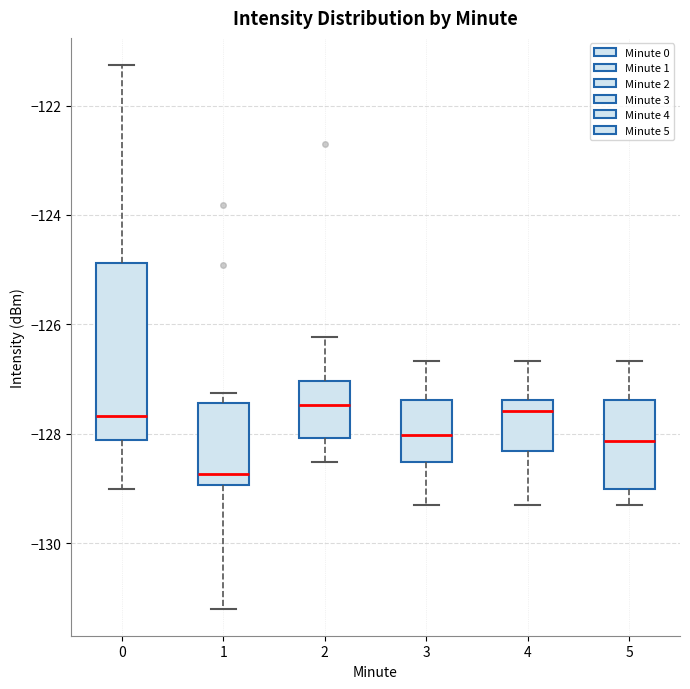

Reading left to right, transcribe this box plot: for each box, give where its median line is, the range the box spans, and where its two whiskers end, as read against the y-axis. The values are not printed on the chart, so give them approximately, as read against the axis.

0: median -127.6, box -128.2 to -124.8, whiskers -129.0 to -121.2
1: median -128.8, box -129.0 to -127.4, whiskers -131.2 to -127.2
2: median -127.4, box -128.0 to -127.0, whiskers -128.6 to -126.2
3: median -128.0, box -128.6 to -127.4, whiskers -129.2 to -126.6
4: median -127.6, box -128.4 to -127.4, whiskers -129.2 to -126.6
5: median -128.2, box -129.0 to -127.4, whiskers -129.2 to -126.6